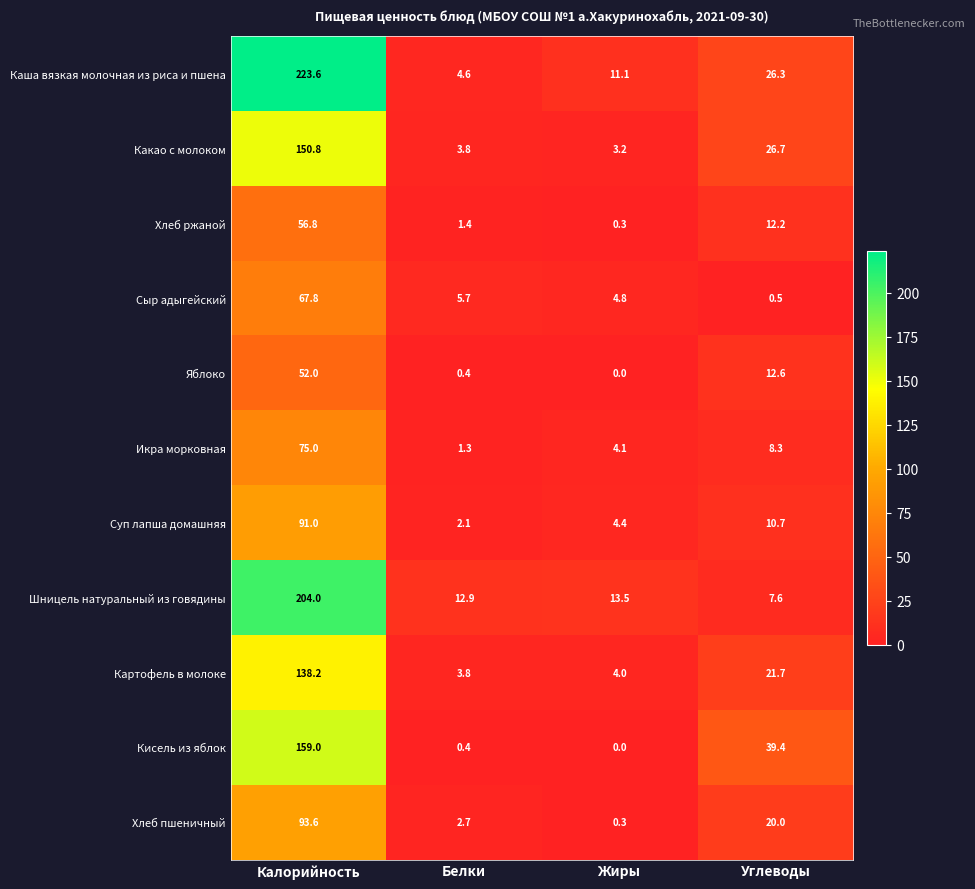

Which series changed the most between Калорийность and Углеводы?

Каша вязкая молочная из риса и пшена